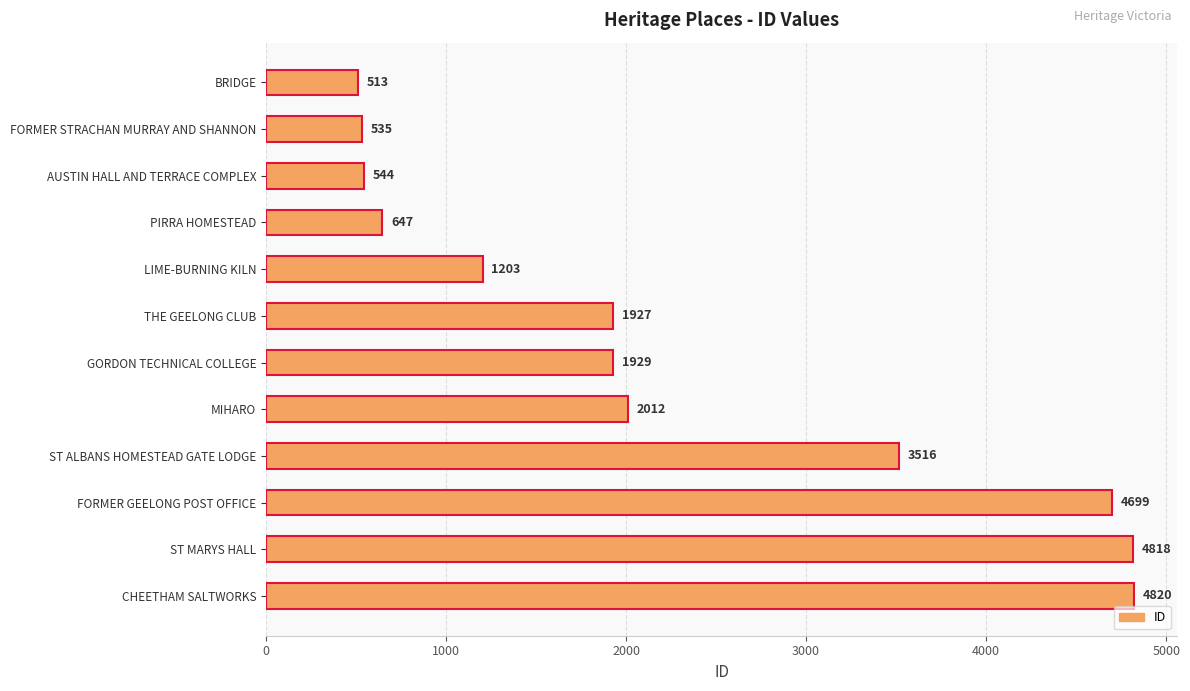

The chart shows a value of 1927 at THE GEELONG CLUB. True or false?

True